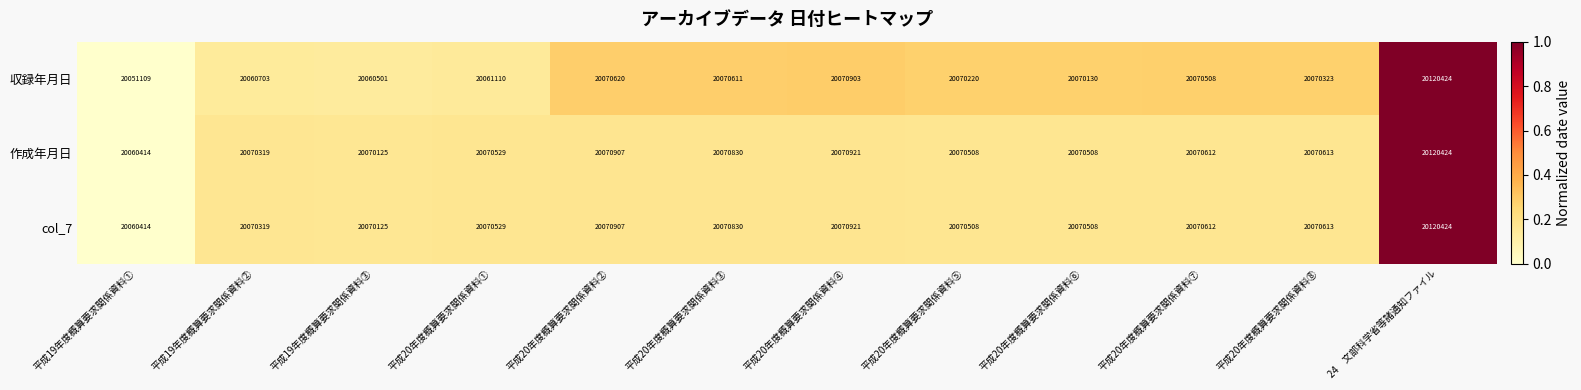

What is the difference between the maximum and minimum values in the 作成年月日 series?

60010